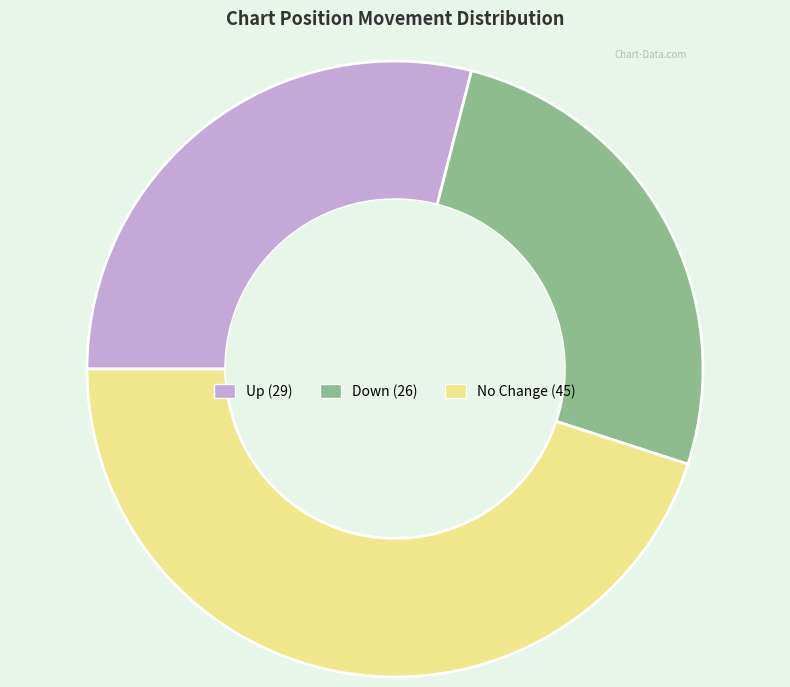

Is there a majority slice in this chart?

No